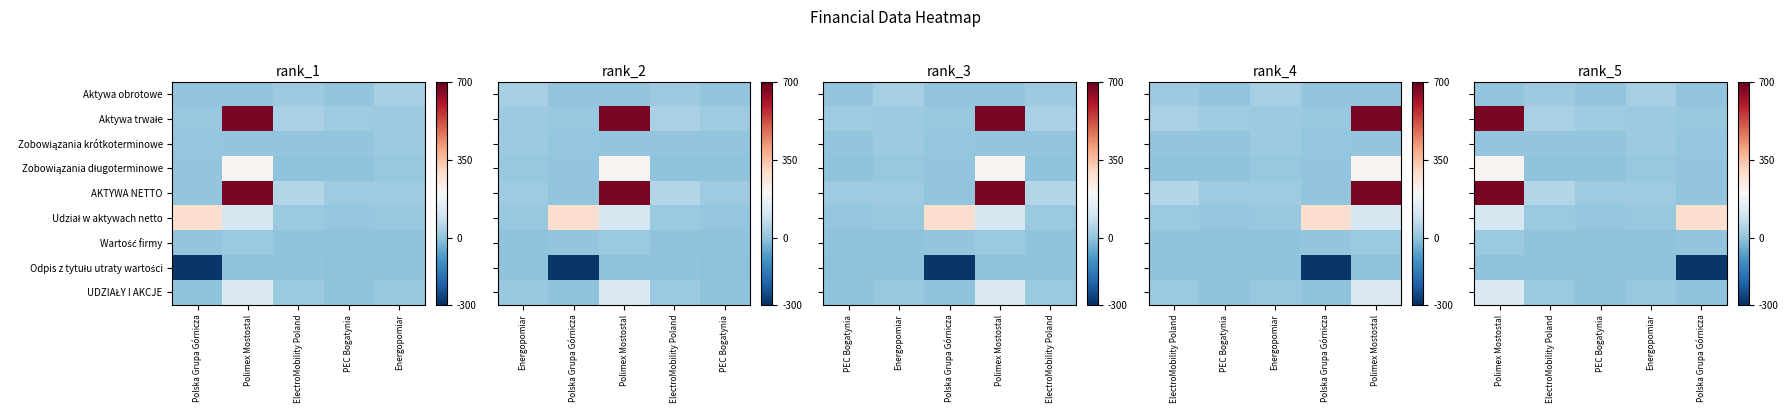

Rank the series by their maximum value, from lowest to highest.

Odpis z tytułu utraty wartości, Wartość firmy, Zobowiązania krótkoterminowe, Aktywa obrotowe, UDZIAŁY I AKCJE, Zobowiązania długoterminowe, Udział w aktywach netto, Aktywa trwałe, AKTYWA NETTO